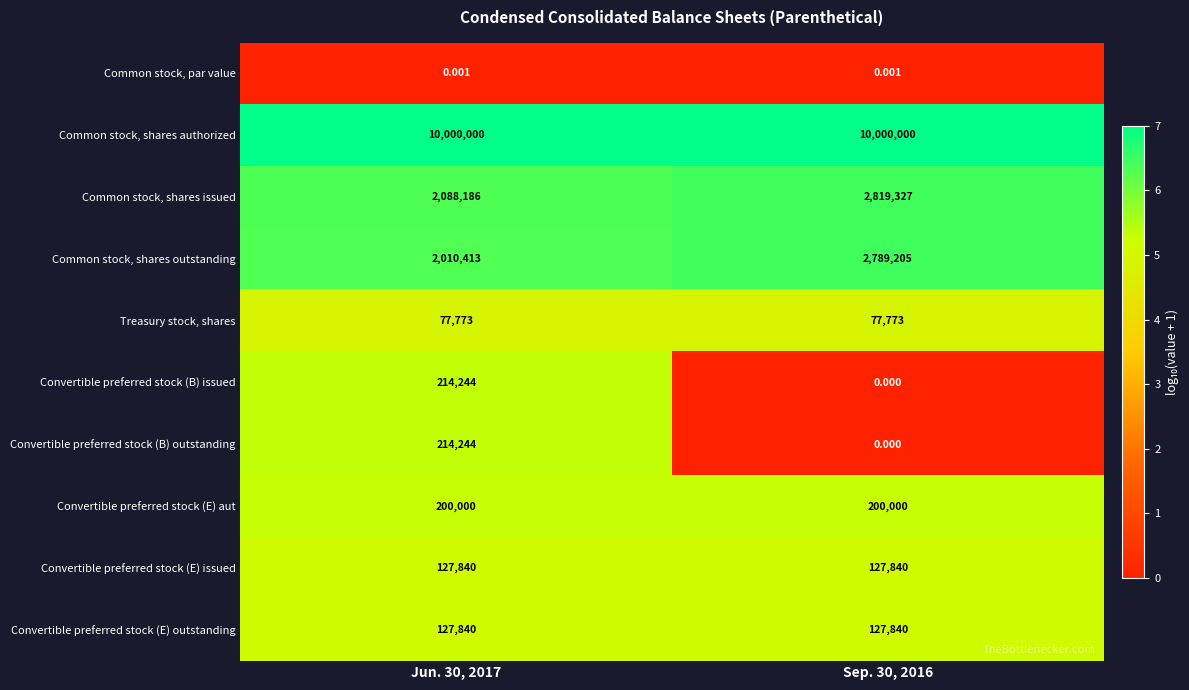

Which series has the widest spread of values?

Common stock, shares outstanding